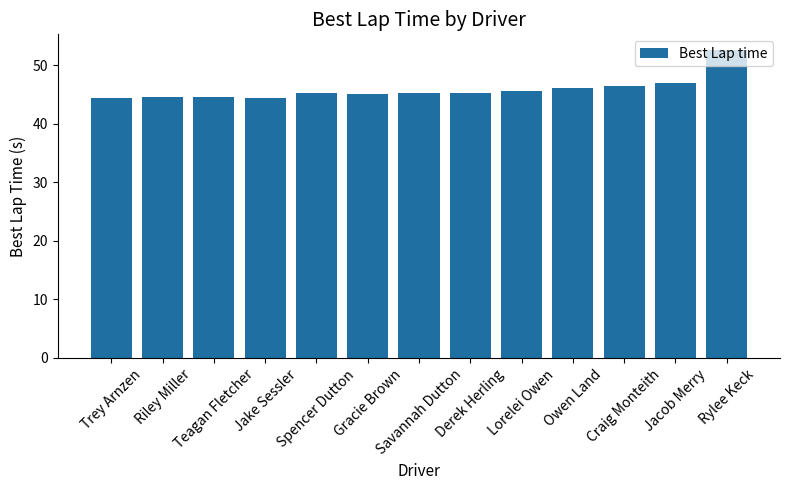

Which category has the highest value across all series?

Rylee Keck